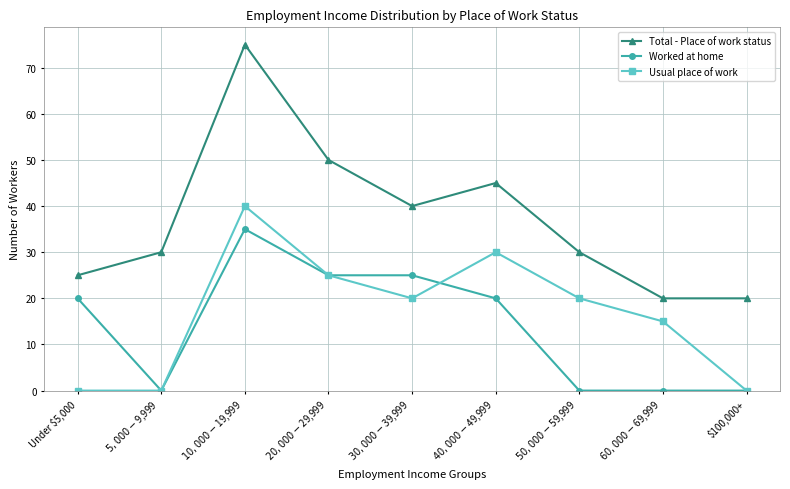

In Total - Place of work status, how many points are higher than both neighbors (excluding endpoints)?

2